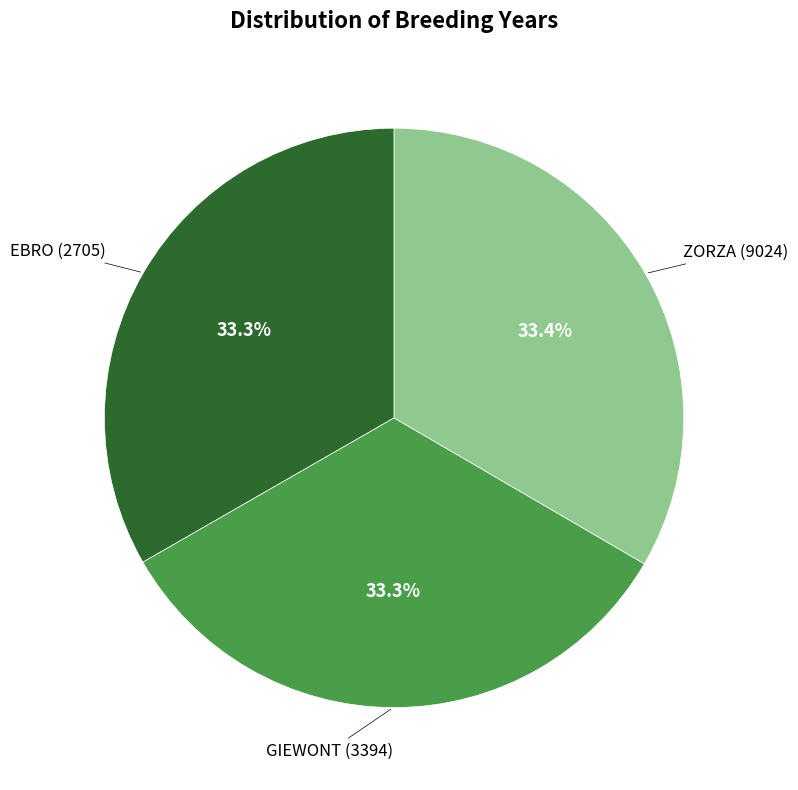

Does any single category account for the majority?

No